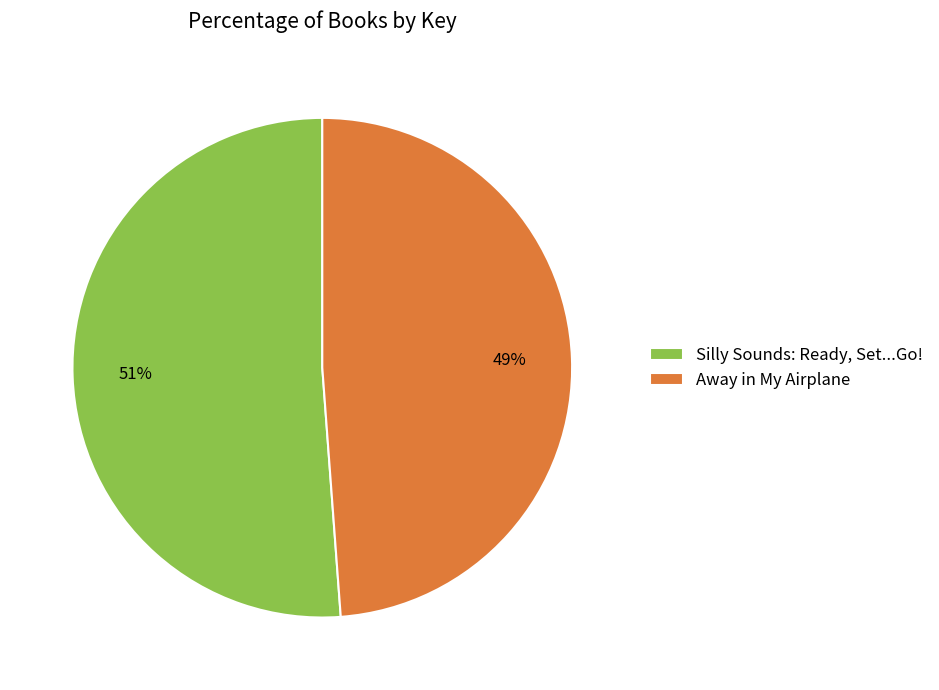

What is the largest slice in the pie chart?

Silly Sounds: Ready, Set...Go!